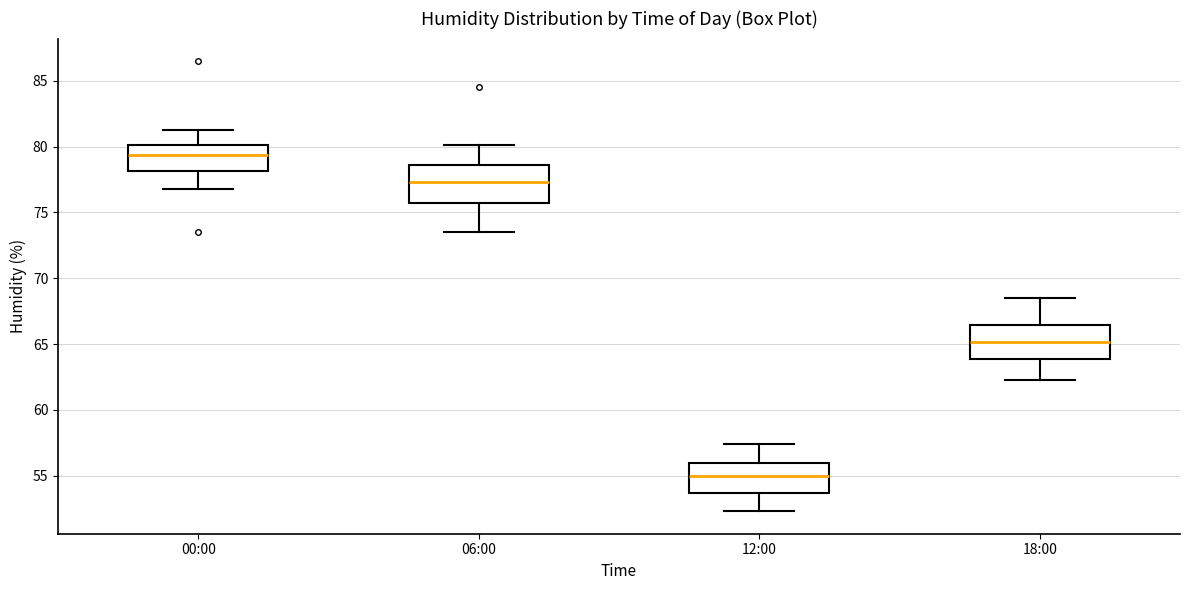

Reading left to right, transcribe this box plot: for each box, give where its median line is, the range the box spans, and where its two whiskers end, as read against the y-axis. The values are not printed on the chart, so give them approximately, as read against the axis.

00:00: median 79.5, box 78.0 to 80.0, whiskers 77.0 to 81.5
06:00: median 77.5, box 76.0 to 78.5, whiskers 73.5 to 80.0
12:00: median 55.0, box 53.5 to 56.0, whiskers 52.5 to 57.5
18:00: median 65.0, box 64.0 to 66.5, whiskers 62.5 to 68.5